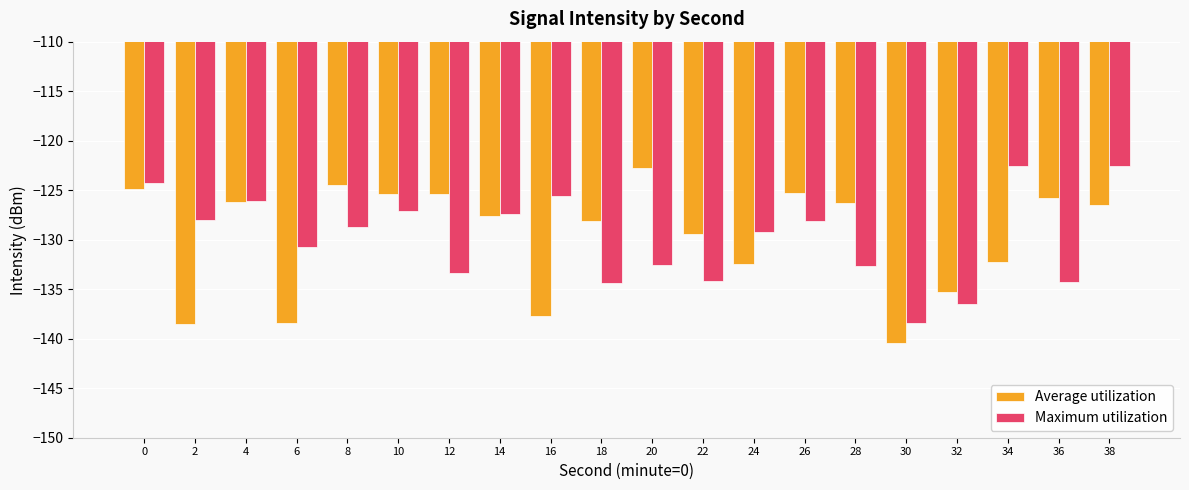

What is the spread (max minus min) of values at 2?

10.5